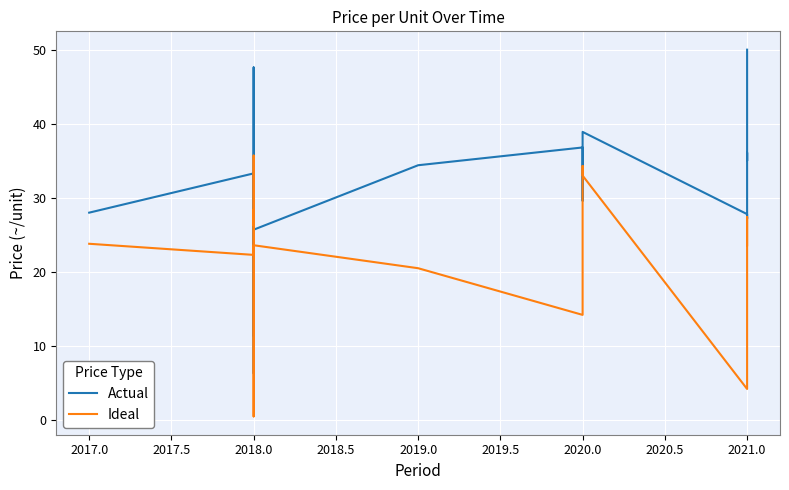

What are all the series names shown in the legend?

Actual, Ideal